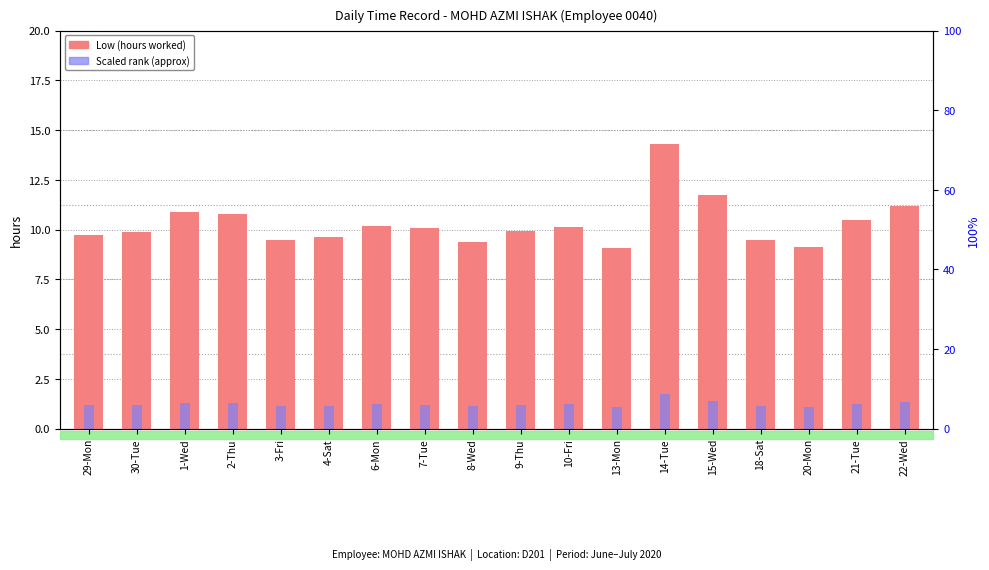

Which series has the largest range (max minus min)?

Low (hours)